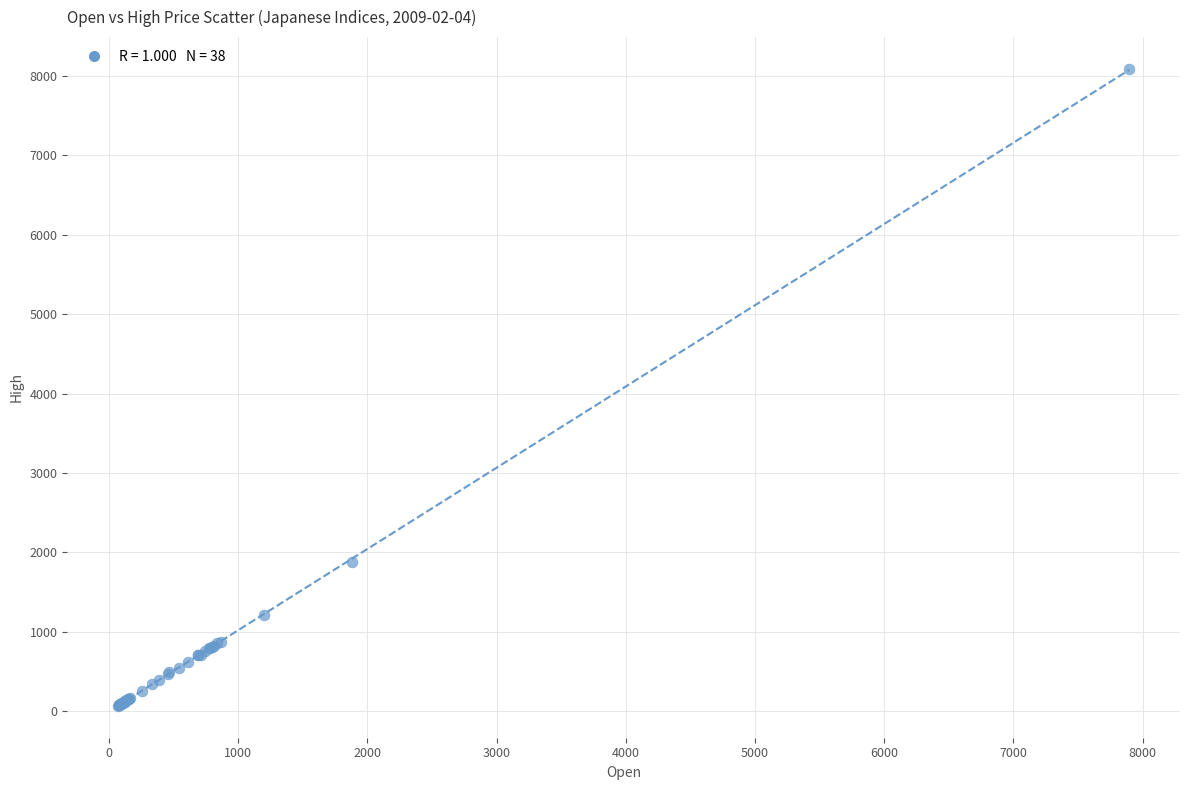

What Y value in the scatter plot is closest to 4078?

1881.0